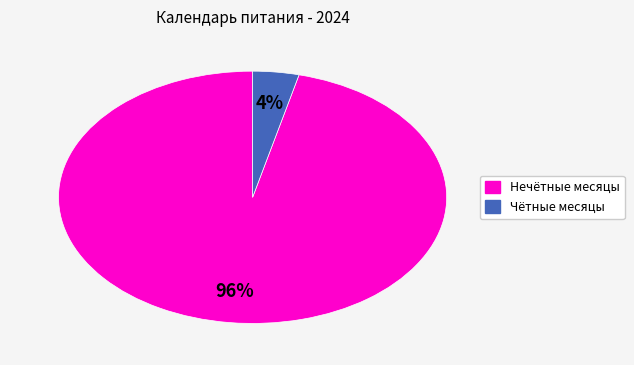

How many slices are in this pie chart?

2